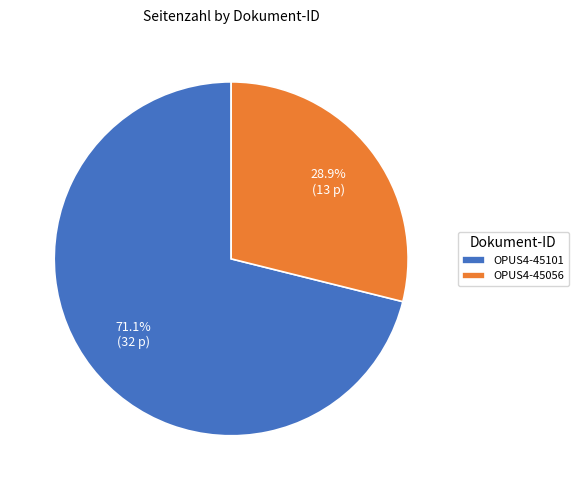

To the nearest percent, what percentage of the pie is OPUS4-45056?

29%